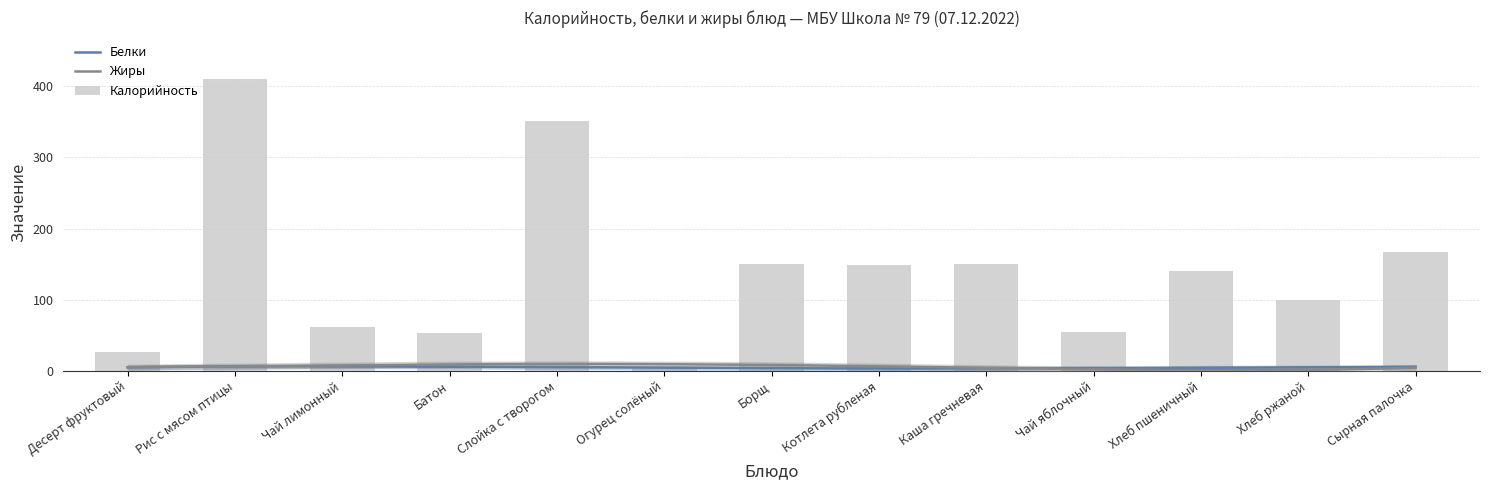

What are all the series names shown in the legend?

Калорийность, Белки, Жиры